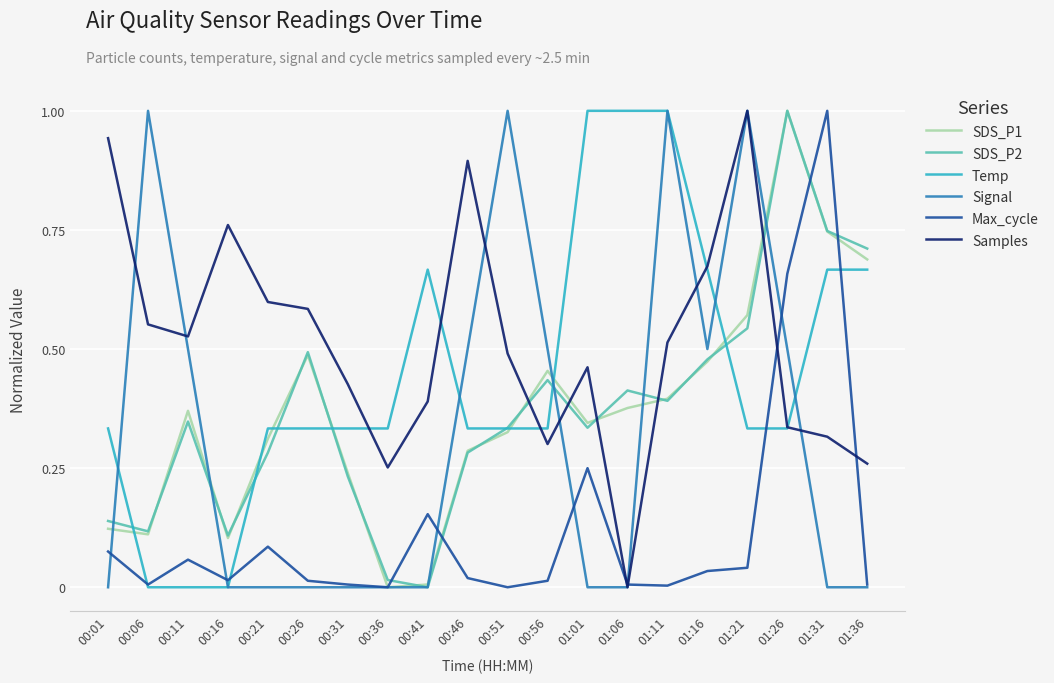

The value of SDS_P1 at 00:41 is 0.0. True or false?

True